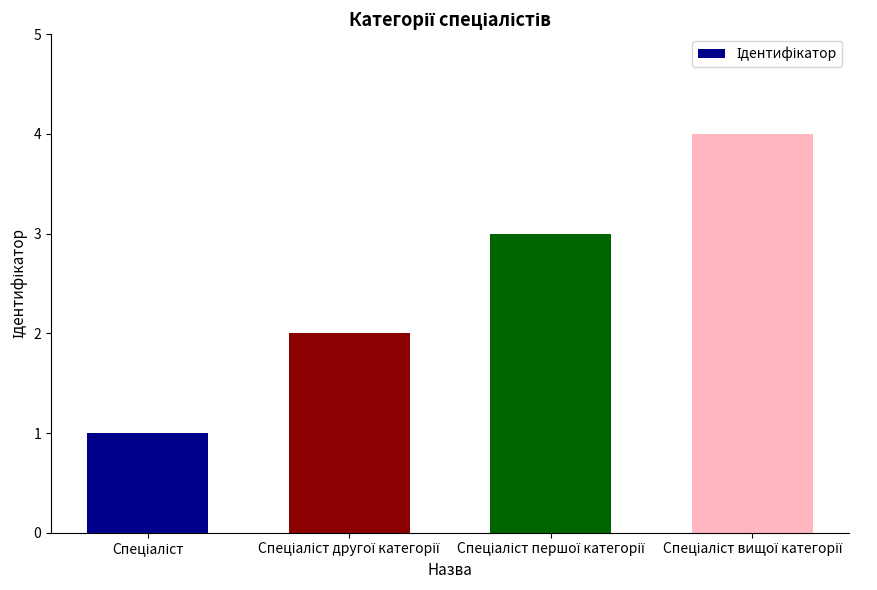

What is the difference between the maximum and minimum values?

3